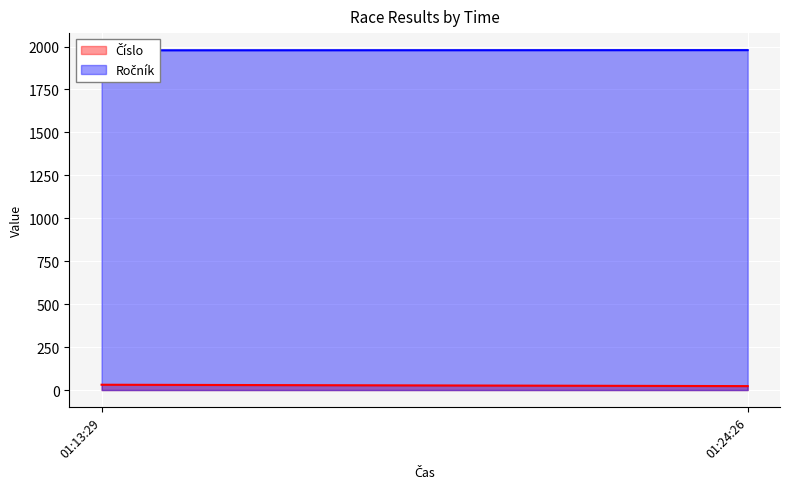

How many lines are shown in the chart?

2